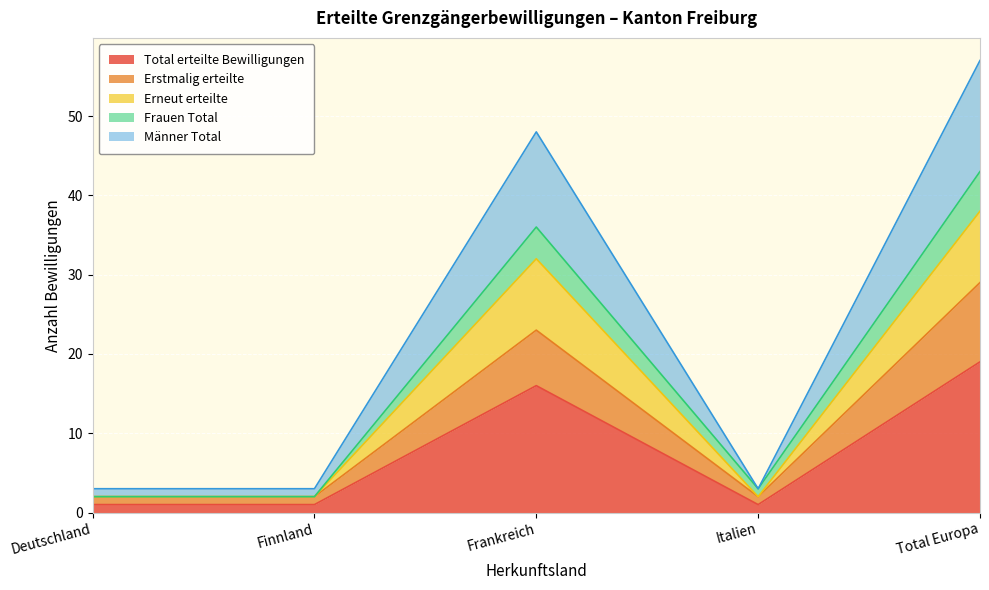

Which series has the largest total across all categories?

Total erteilte Bewilligungen